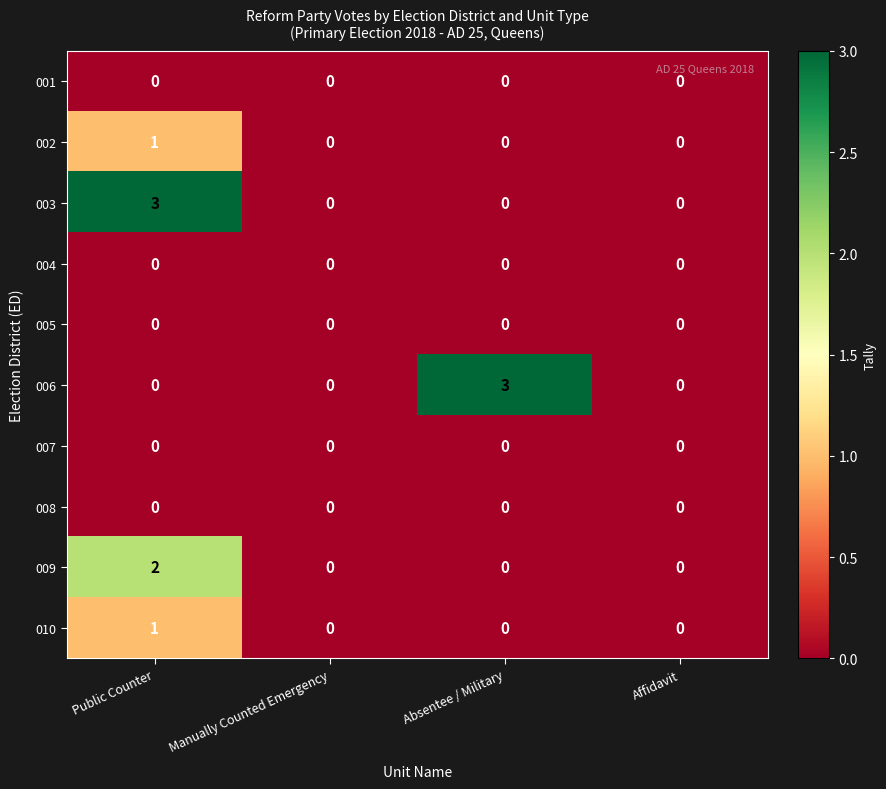

What is the difference between the 006 values at Public Counter and Absentee / Military?

3